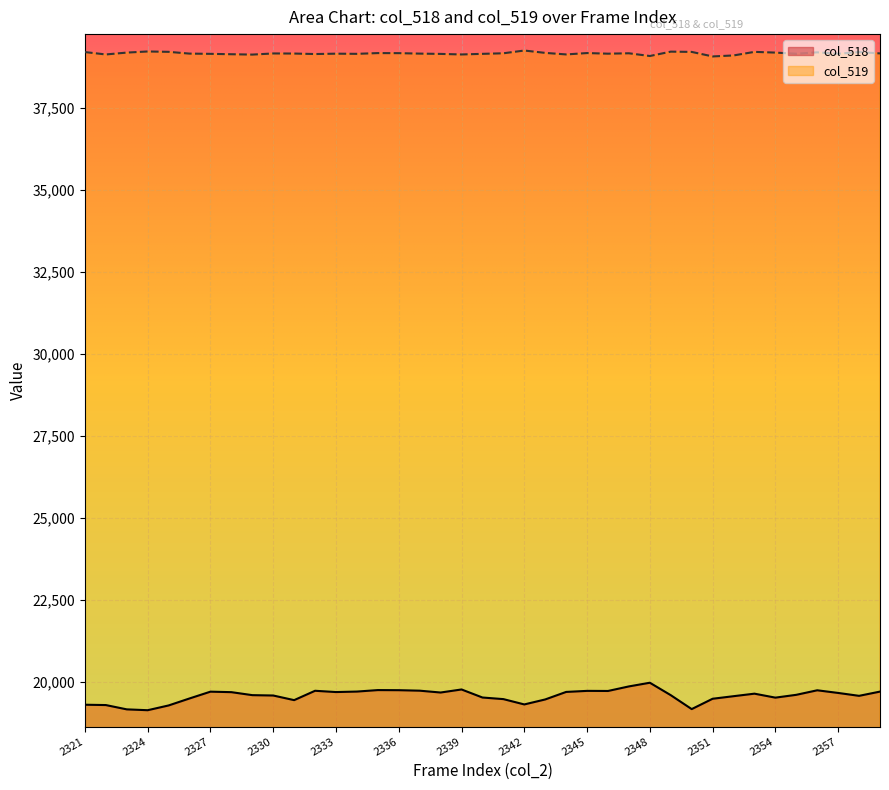

Is it true that col_518 equals 13097 at 2324?

False